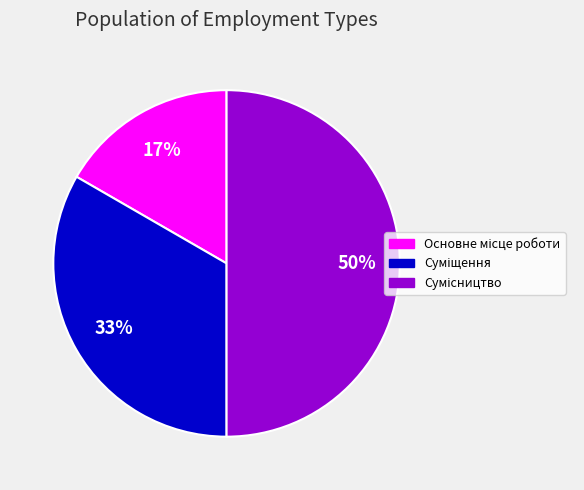

To the nearest percent, what is the average slice percentage?

33%